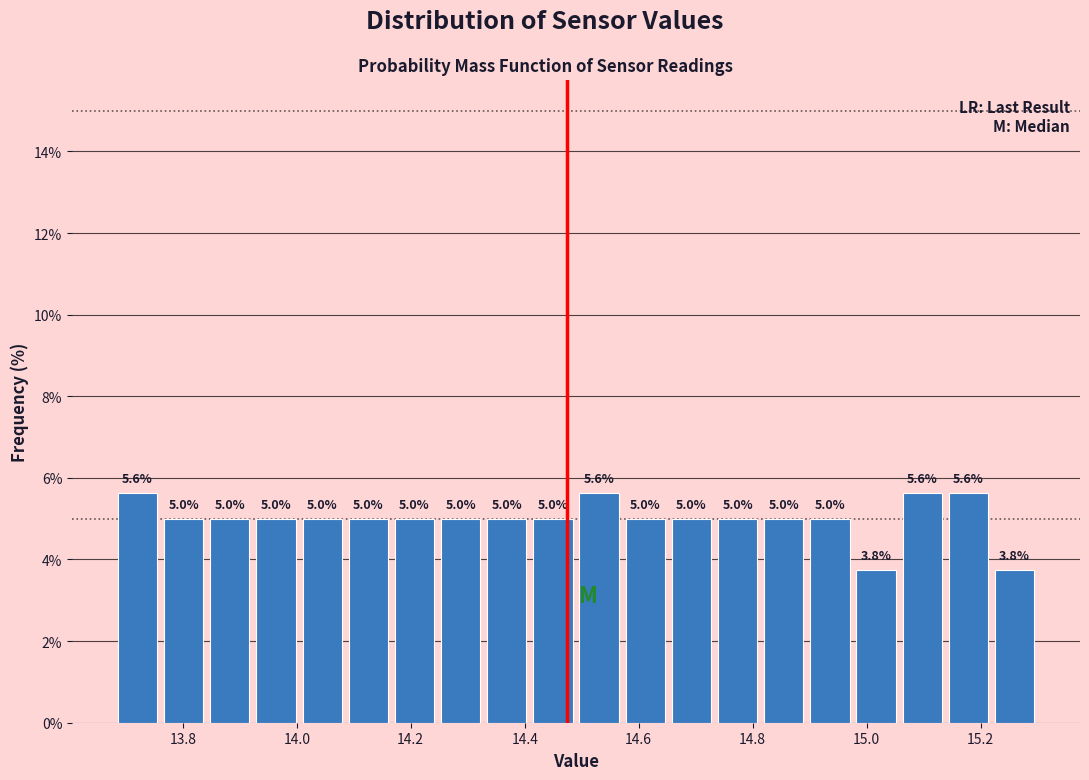

What is the height of the bar covering 13.68 to 13.76 on the x-axis? The bar edges are not printed on the chart, so give them approximately, as read against the axis.

5.6